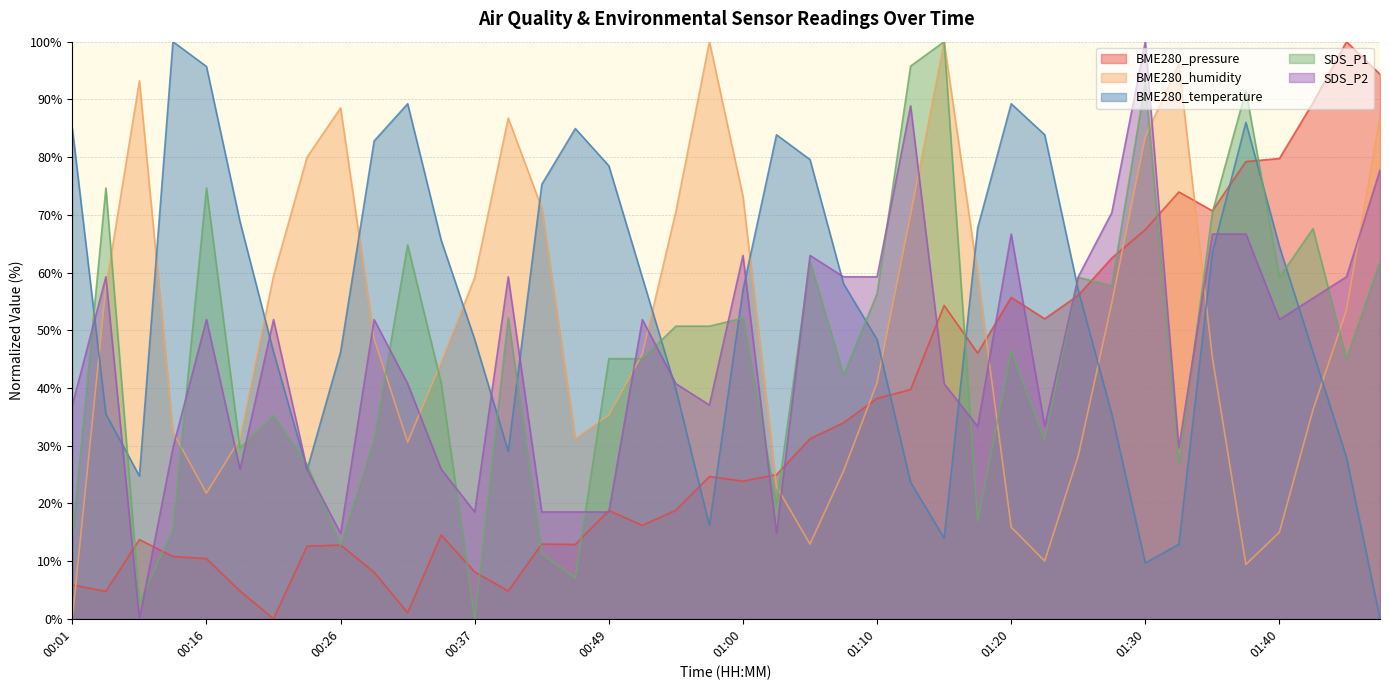

What is the difference between the second highest and second lowest values in the SDS_P2 series?

74.1